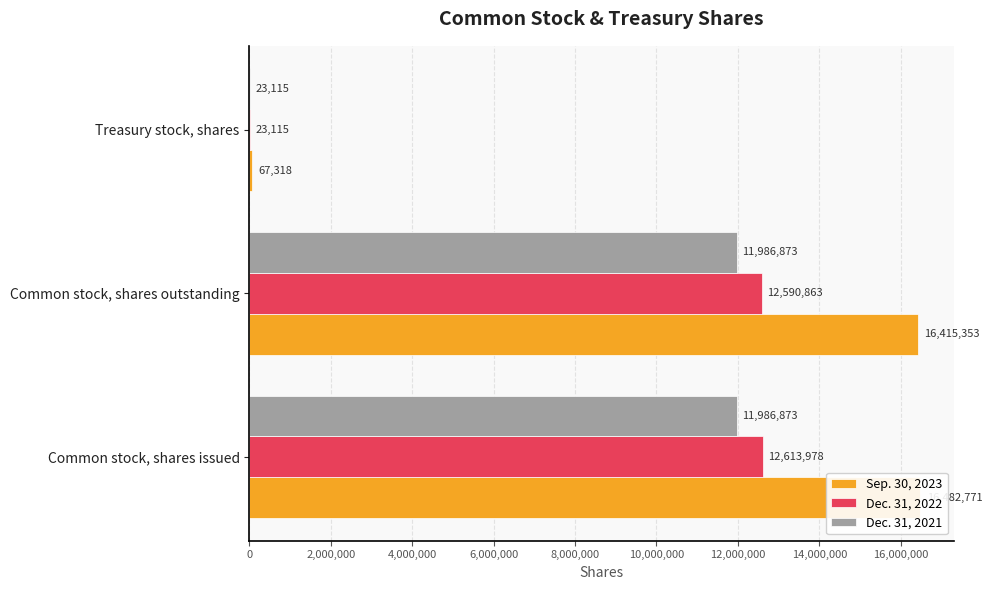

Rank the series by their maximum value, from lowest to highest.

Dec. 31, 2021, Dec. 31, 2022, Sep. 30, 2023